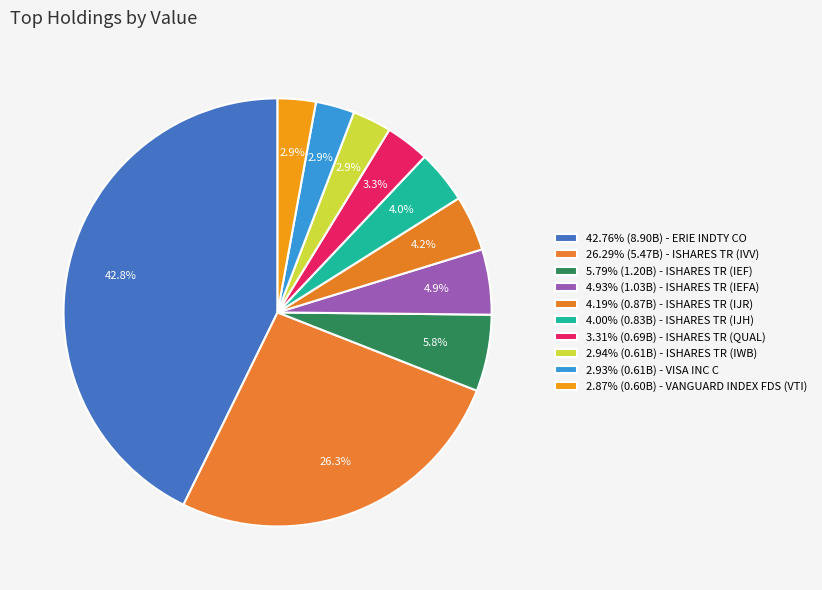

Count the number of slices in the pie.

10